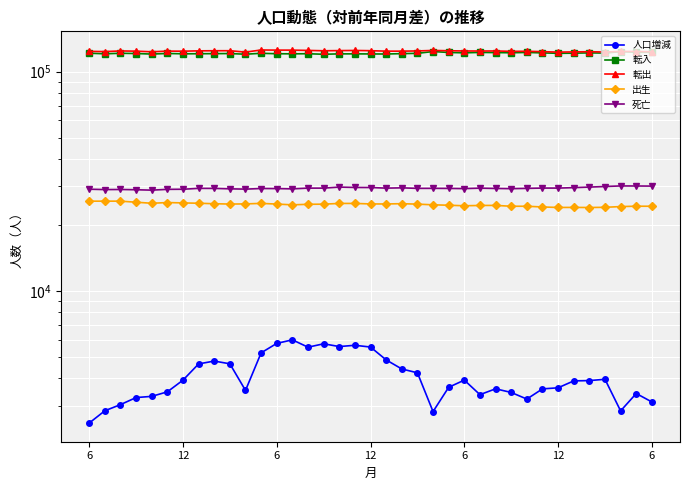

Where is the first local maximum for 転入?

6